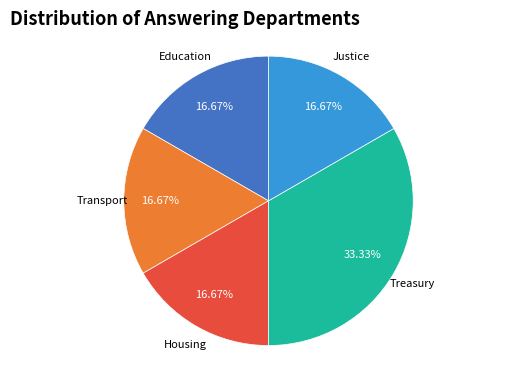

How many segments does this pie chart have?

5